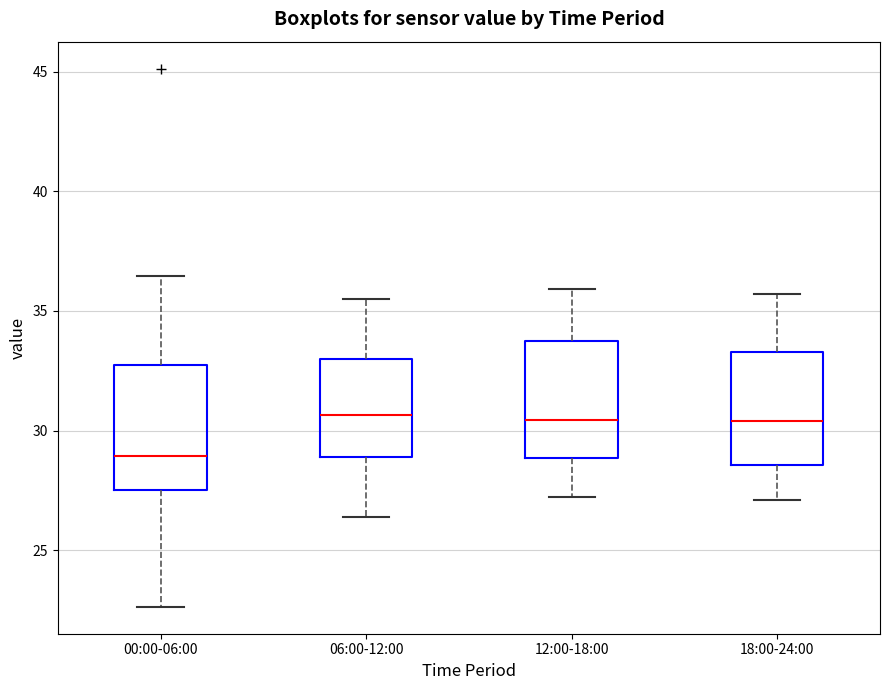

Reading left to right, read every box against the y-axis: the position of its median line, the range the box covers, and the ends of its whiskers. The values are not printed on the chart, so give them approximately, as read against the axis.

00:00-06:00: median 29.0, box 27.5 to 32.5, whiskers 22.5 to 36.5
06:00-12:00: median 30.5, box 29.0 to 33.0, whiskers 26.5 to 35.5
12:00-18:00: median 30.5, box 29.0 to 33.5, whiskers 27.0 to 36.0
18:00-24:00: median 30.5, box 28.5 to 33.5, whiskers 27.0 to 35.5